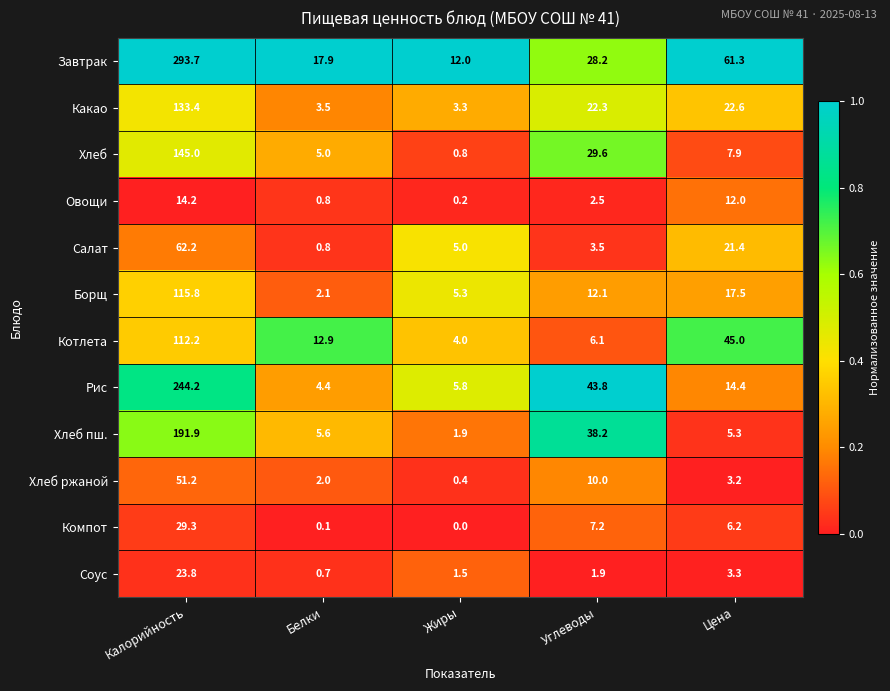

Rank the categories by Соус value from highest to lowest.

Калорийность, Цена, Углеводы, Жиры, Белки